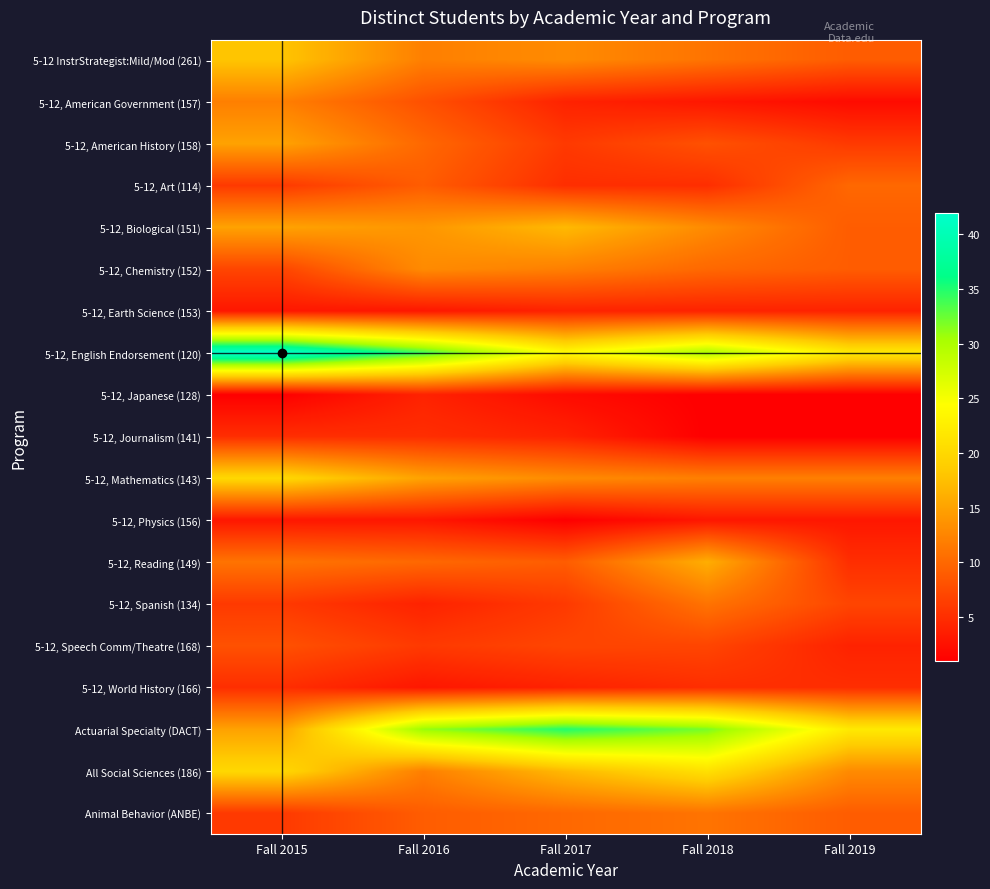

Reading left to right, what are all the values shown in this chart?

5-12 InstrStrategist:Mild/Mod (261): Fall 2015=18	Fall 2016=12	Fall 2017=13	Fall 2018=11	Fall 2019=9
5-12, American Government (157): Fall 2015=12	Fall 2016=8	Fall 2017=4	Fall 2018=3	Fall 2019=2
5-12, American History (158): Fall 2015=15	Fall 2016=10	Fall 2017=6	Fall 2018=8	Fall 2019=6
5-12, Art (114): Fall 2015=6	Fall 2016=9	Fall 2017=5	Fall 2018=5	Fall 2019=10
5-12, Biological (151): Fall 2015=15	Fall 2016=14	Fall 2017=17	Fall 2018=13	Fall 2019=9
5-12, Chemistry (152): Fall 2015=7	Fall 2016=13	Fall 2017=12	Fall 2018=10	Fall 2019=9
5-12, Earth Science (153): Fall 2015=3	Fall 2016=3	Fall 2017=4	Fall 2018=4	Fall 2019=4
5-12, English Endorsement (120): Fall 2015=42	Fall 2016=34	Fall 2017=24	Fall 2018=30	Fall 2019=22
5-12, Japanese (128): Fall 2015=1	Fall 2016=4	Fall 2017=2	Fall 2018=1	Fall 2019=1
5-12, Journalism (141): Fall 2015=5	Fall 2016=5	Fall 2017=4	Fall 2018=1	Fall 2019=1
5-12, Mathematics (143): Fall 2015=20	Fall 2016=15	Fall 2017=13	Fall 2018=12	Fall 2019=12
5-12, Physics (156): Fall 2015=3	Fall 2016=3	Fall 2017=1	Fall 2018=3	Fall 2019=3
5-12, Reading (149): Fall 2015=11	Fall 2016=10	Fall 2017=9	Fall 2018=16	Fall 2019=5
5-12, Spanish (134): Fall 2015=6	Fall 2016=4	Fall 2017=6	Fall 2018=11	Fall 2019=7
5-12, Speech Comm/Theatre (168): Fall 2015=8	Fall 2016=6	Fall 2017=7	Fall 2018=7	Fall 2019=4
5-12, World History (166): Fall 2015=5	Fall 2016=3	Fall 2017=4	Fall 2018=5	Fall 2019=5
Actuarial Specialty (DACT): Fall 2015=15	Fall 2016=31	Fall 2017=35	Fall 2018=32	Fall 2019=22
All Social Sciences (186): Fall 2015=20	Fall 2016=12	Fall 2017=17	Fall 2018=21	Fall 2019=13
Animal Behavior (ANBE): Fall 2015=6	Fall 2016=9	Fall 2017=10	Fall 2018=11	Fall 2019=9